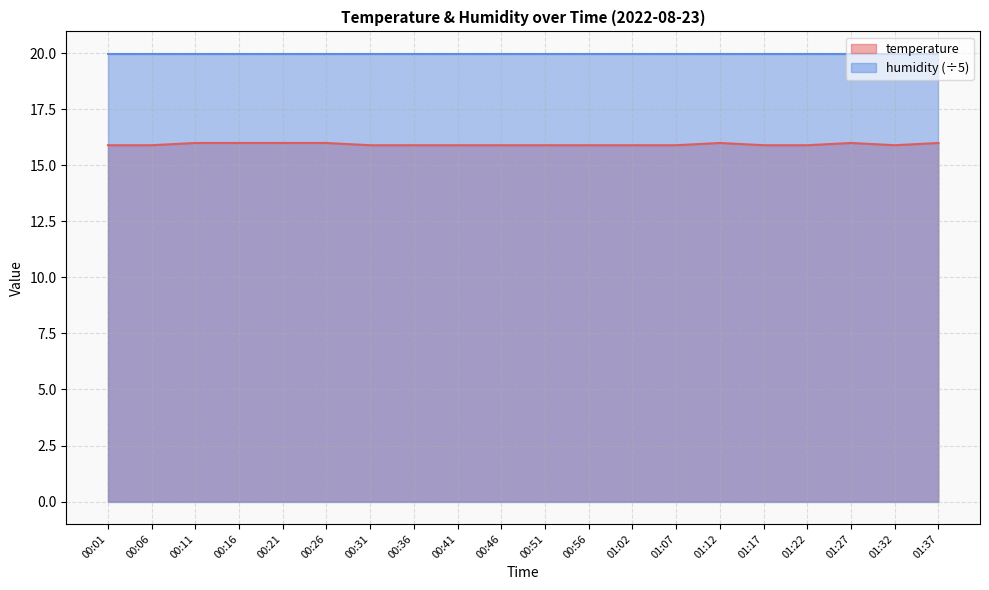

Where is the data nearest to the value 15?

00:01